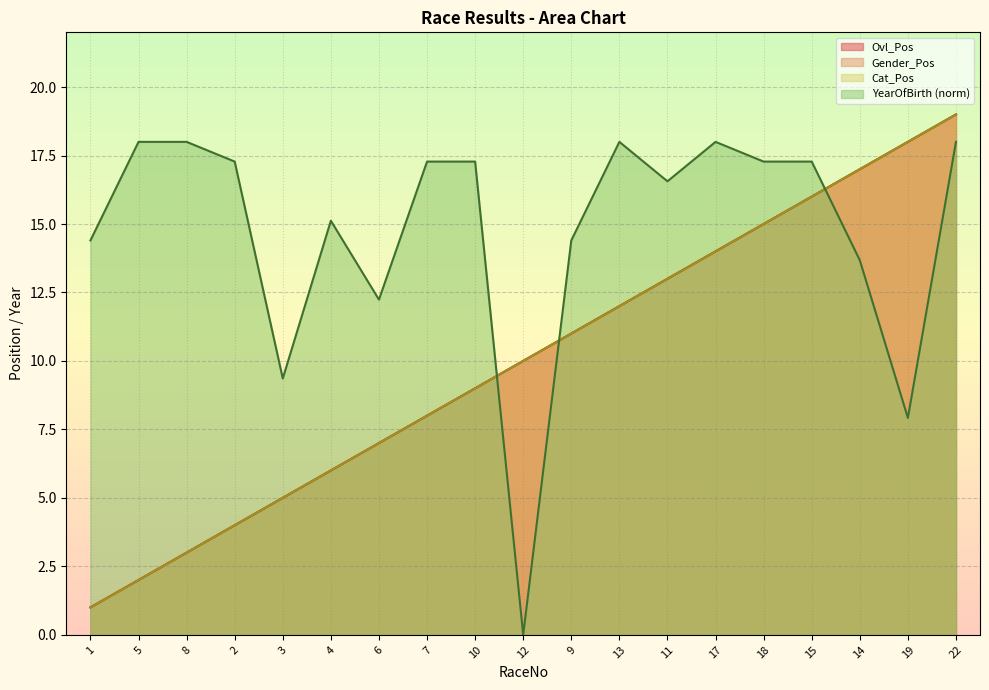

True or false: Ovl_Pos and Cat_Pos cross at least once.

False